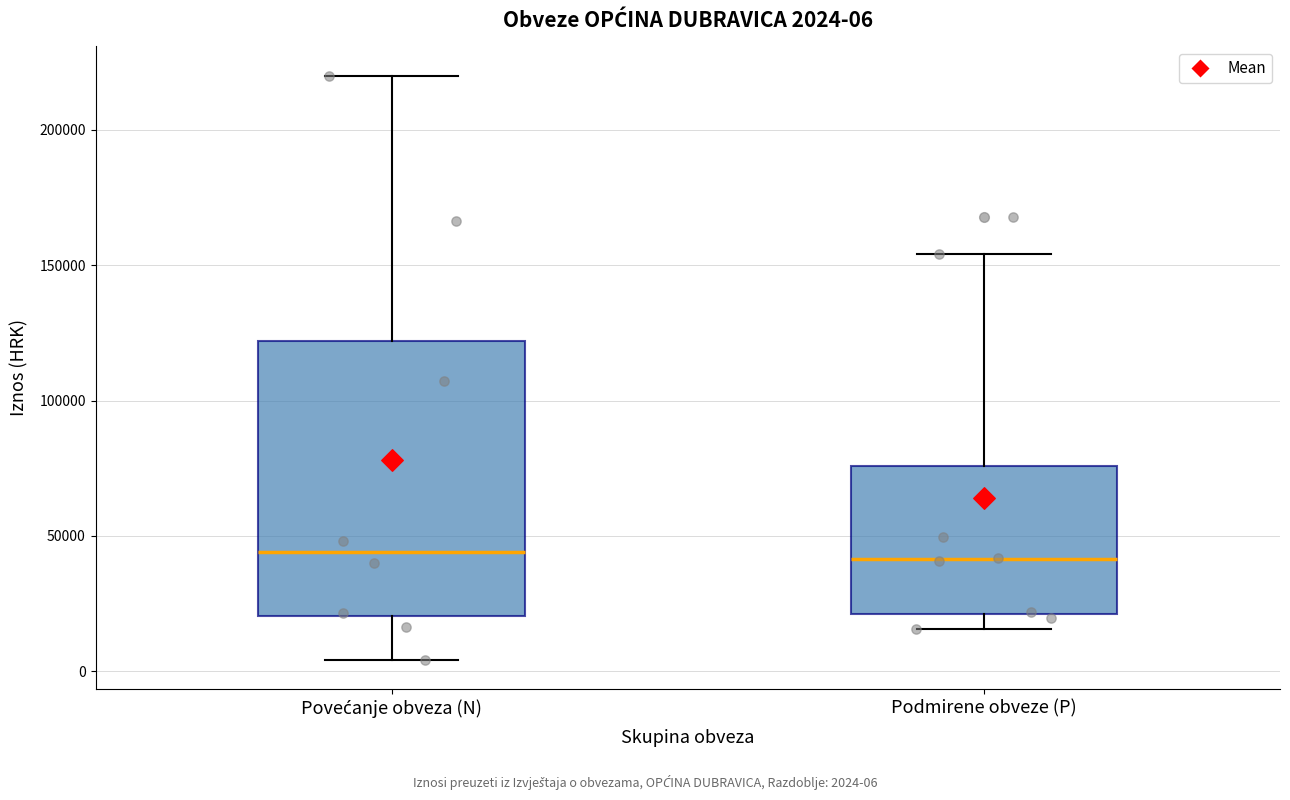

Comparing the boxes themselves (not the whiskers), which one is the tallest?

Povećanje obveza (N)